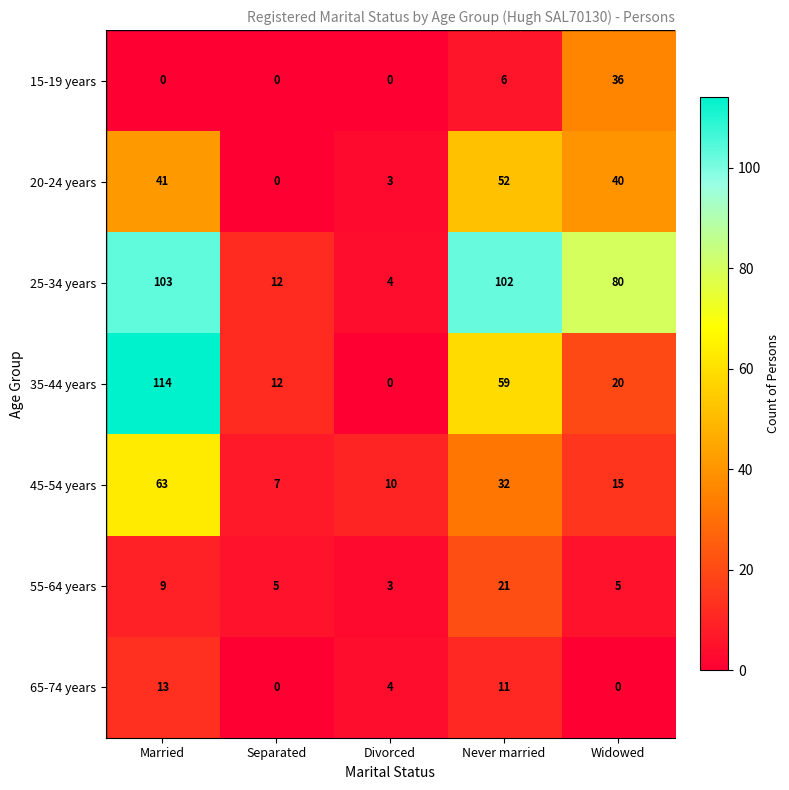

Which series has the largest total across all categories?

25-34 years